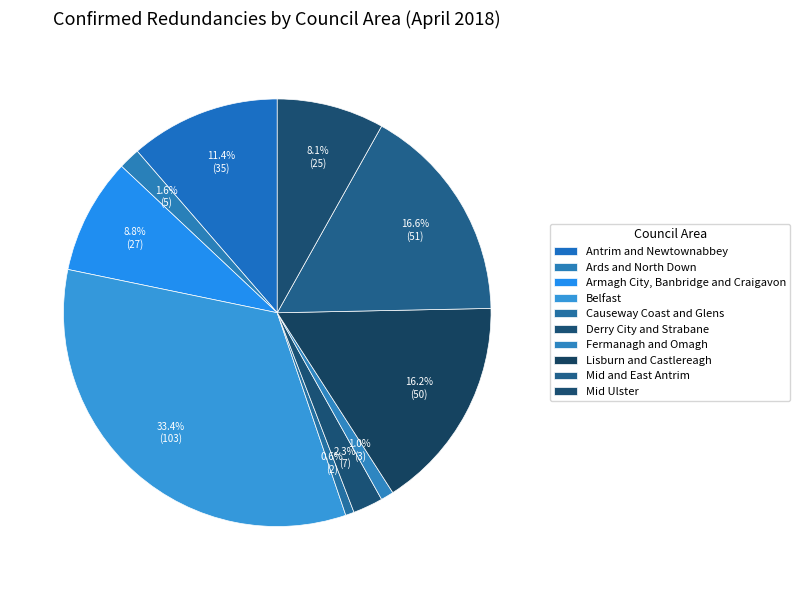

What percentage is NOT represented by Mid and East Antrim?

83.4%